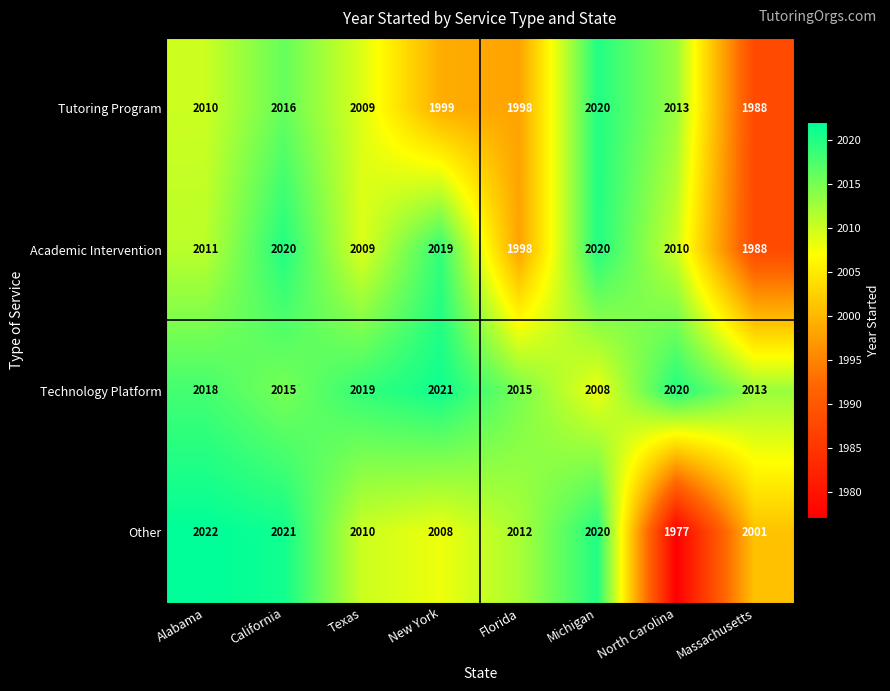

Which series has the largest range (max minus min)?

Other